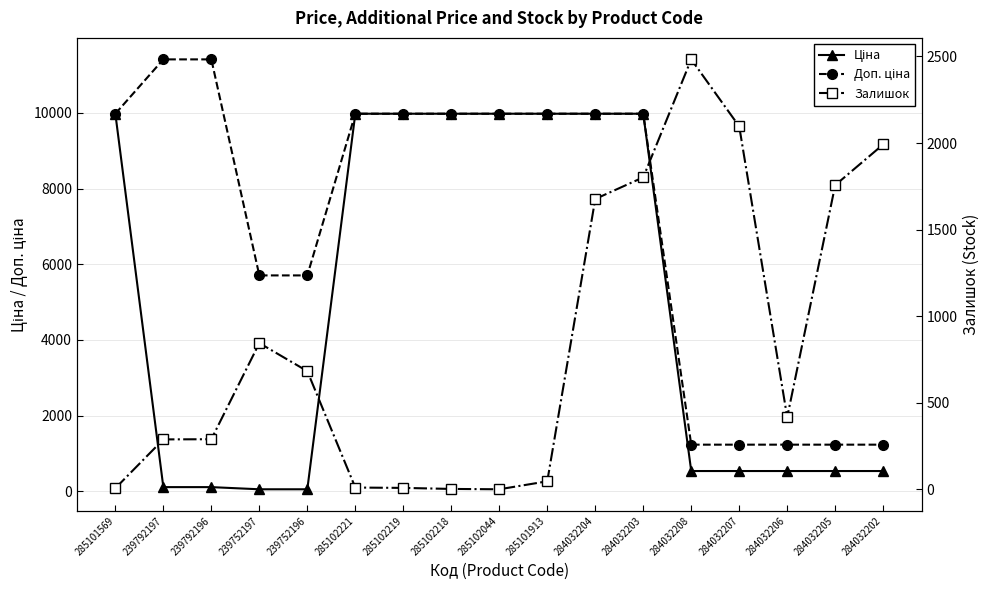

At how many categories does at least one series exceed 10061?

2